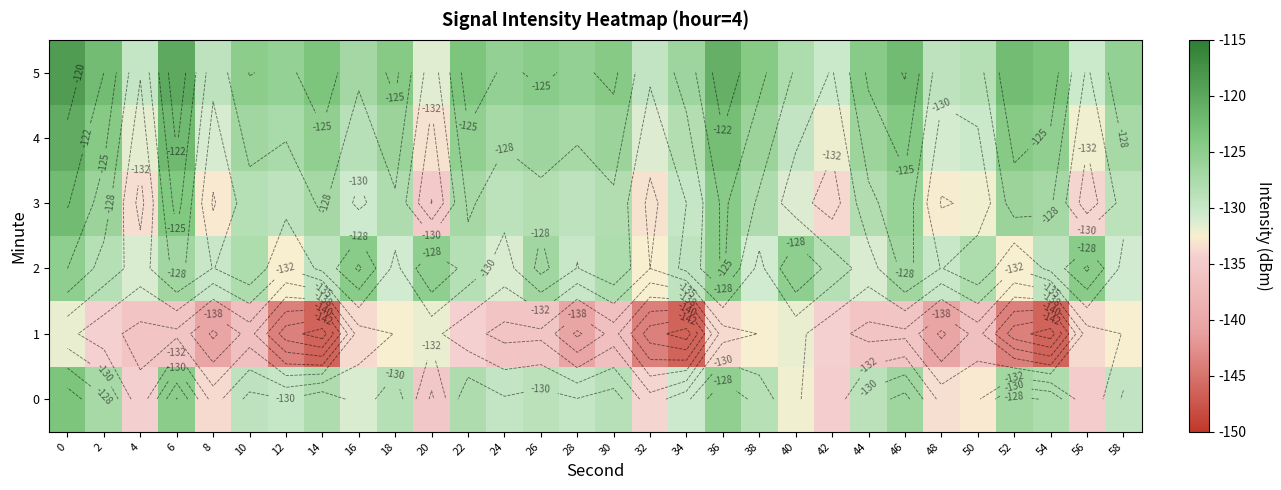

What is the sum of all 5 values?

-3766.1